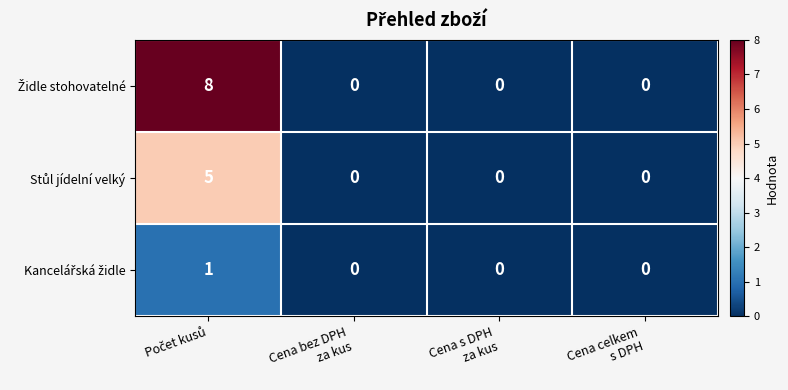

List the series in order of their peak value, highest first.

Židle stohovatelné, Stůl jídelní velký, Kancelářská židle